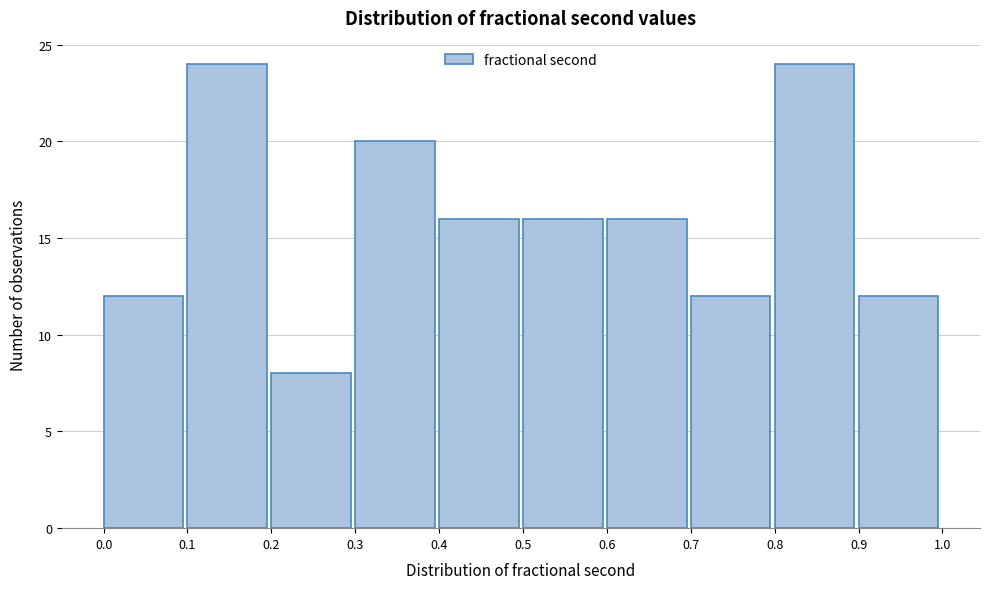

Reading left to right, list every bar in this chart as the range it spans on the x-axis followed by its height. The values are not printed on the chart, so give them approximately, as read against the axis.

0.0 to 0.1: 12
0.1 to 0.2: 24
0.2 to 0.3: 8
0.3 to 0.4: 20
0.4 to 0.5: 16
0.5 to 0.6: 16
0.6 to 0.7: 16
0.7 to 0.8: 12
0.8 to 0.9: 24
0.9 to 1.0: 12